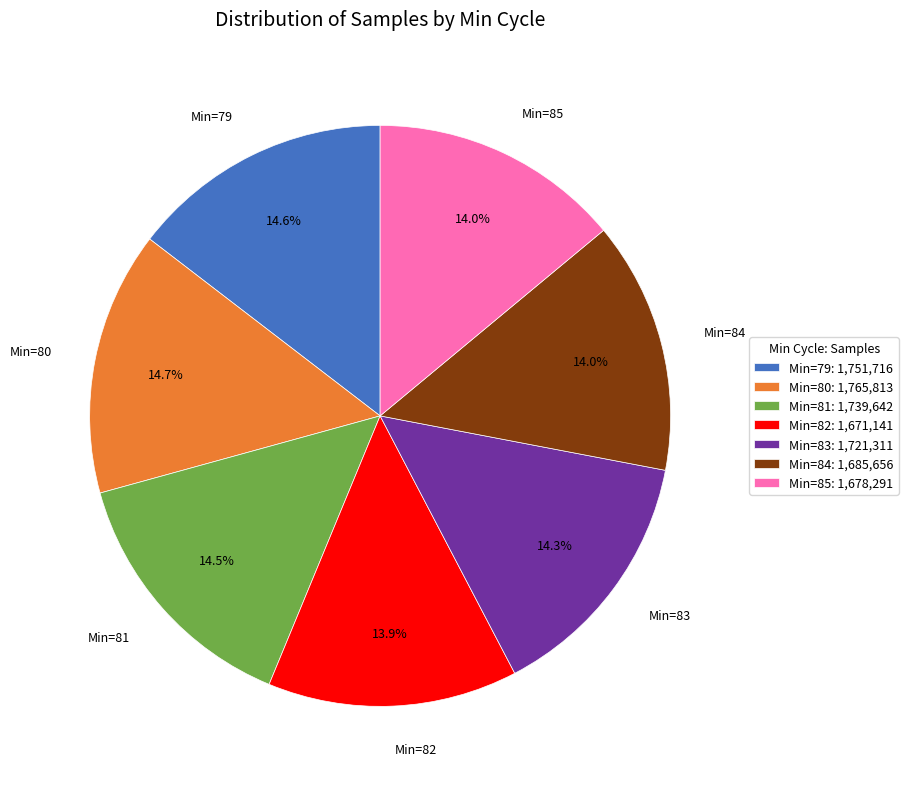

How many segments does this pie chart have?

7